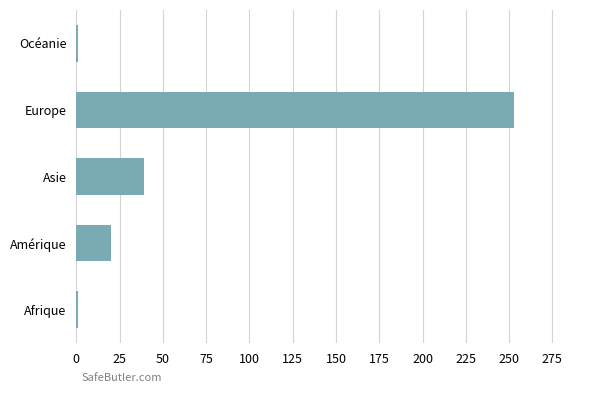

What is the average value?

63